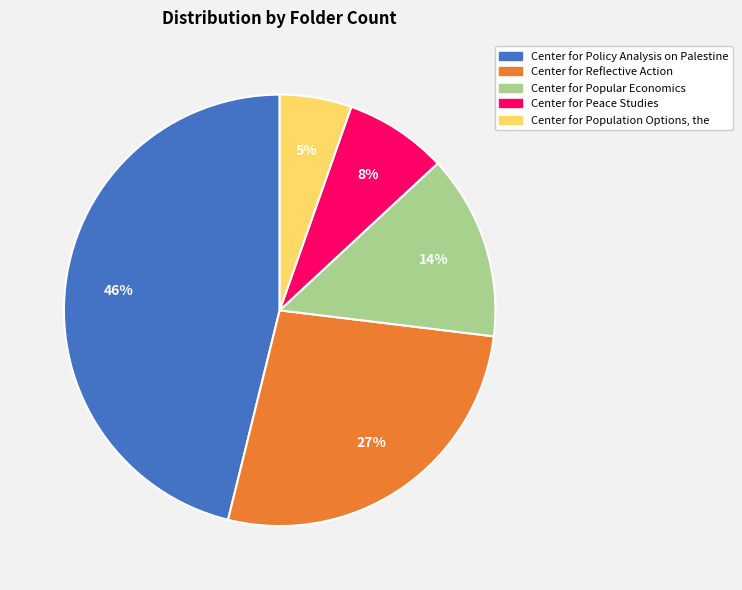

To the nearest percent, what percentage of the pie is Center for Reflective Action?

27%